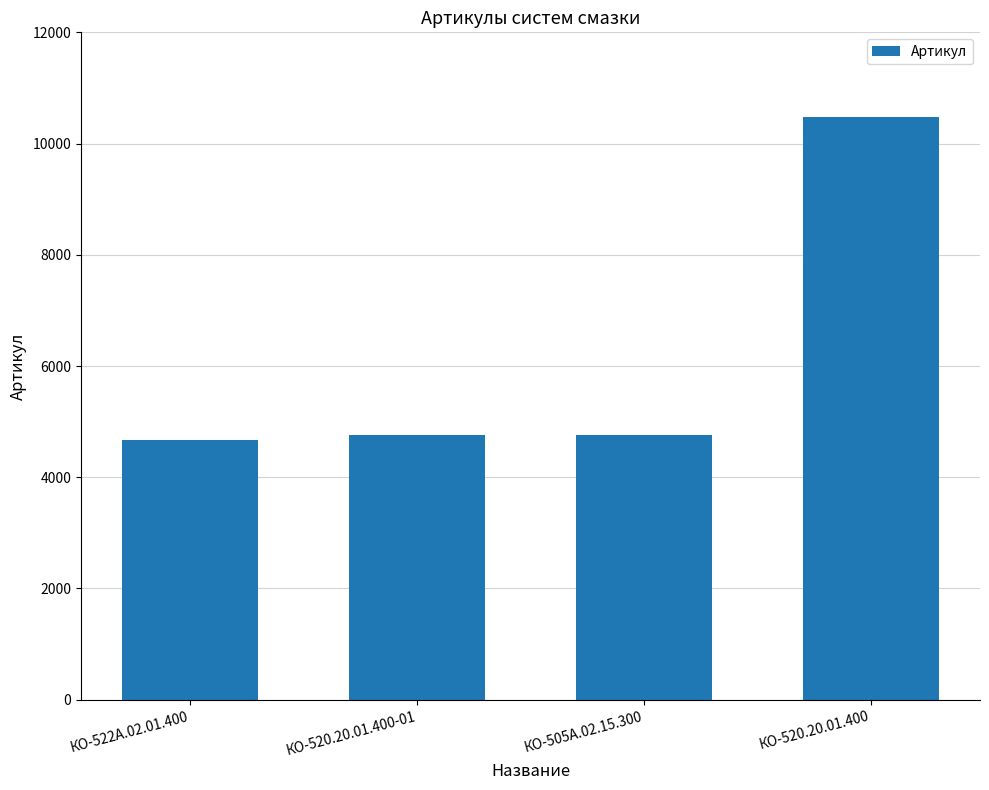

Which label corresponds to the largest value in the chart?

КО-520.20.01.400